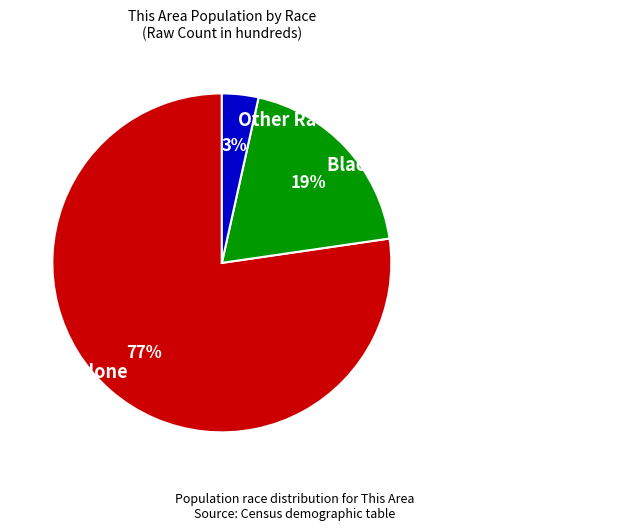

Which category has the smallest portion of the pie?

Other Races